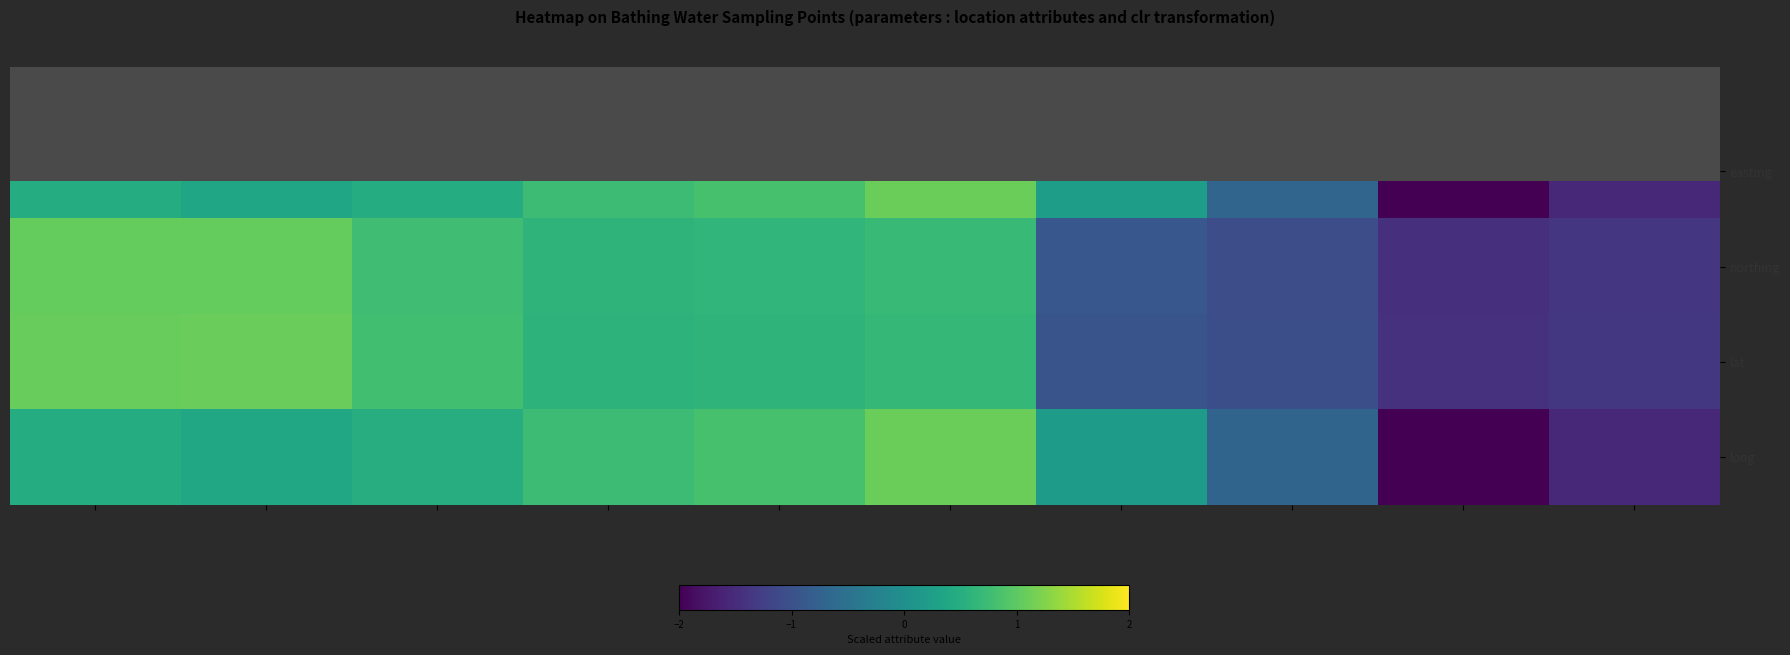

List the labels in order of easting value, largest first.

Margate Fu, Herne Bay, Tankerton, Minster Le, Shoebury E, Southend T, St Leonard, Lancing Be, Seagrove, Colwell Ba